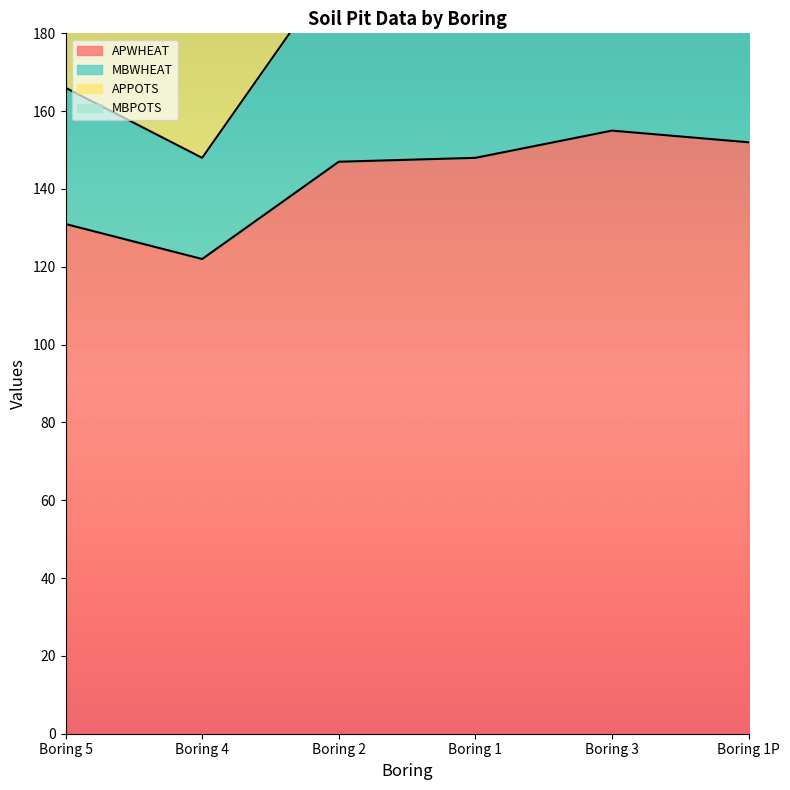

At which category is the sum across all series the highest?

Boring 3